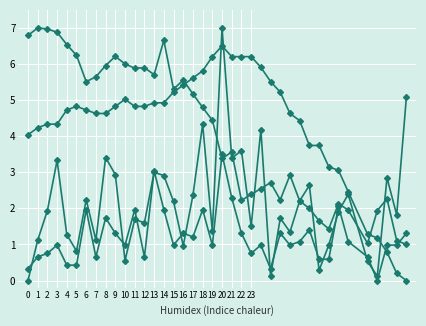

How many lines are shown in the chart?

4